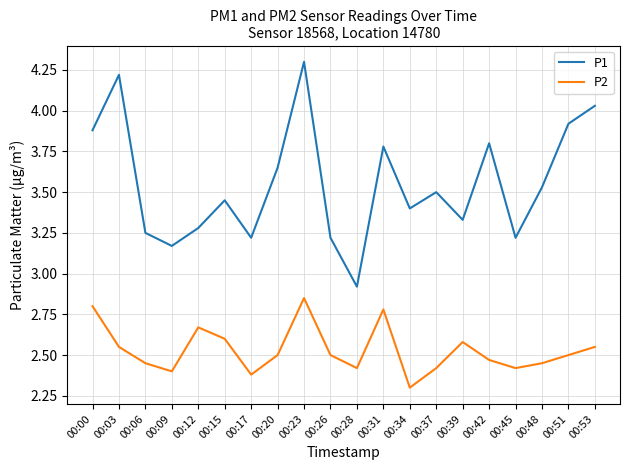

True or false: P1 and P2 intersect in this chart.

False